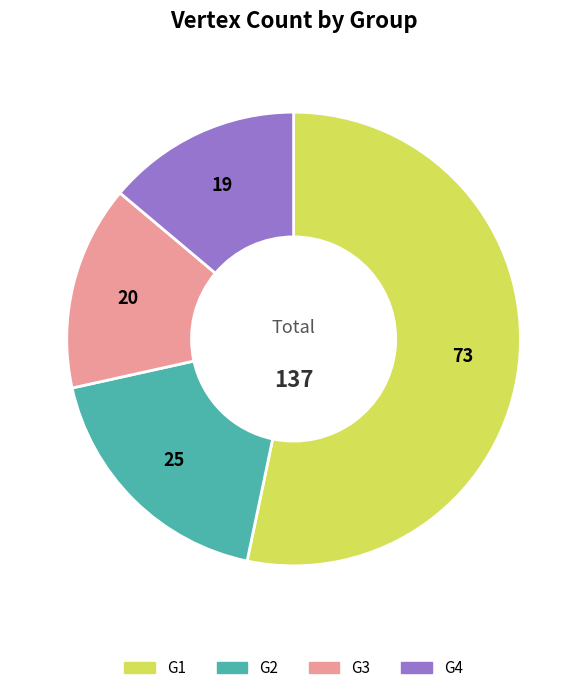

Rank the categories by value from highest to lowest.

G1, G2, G3, G4